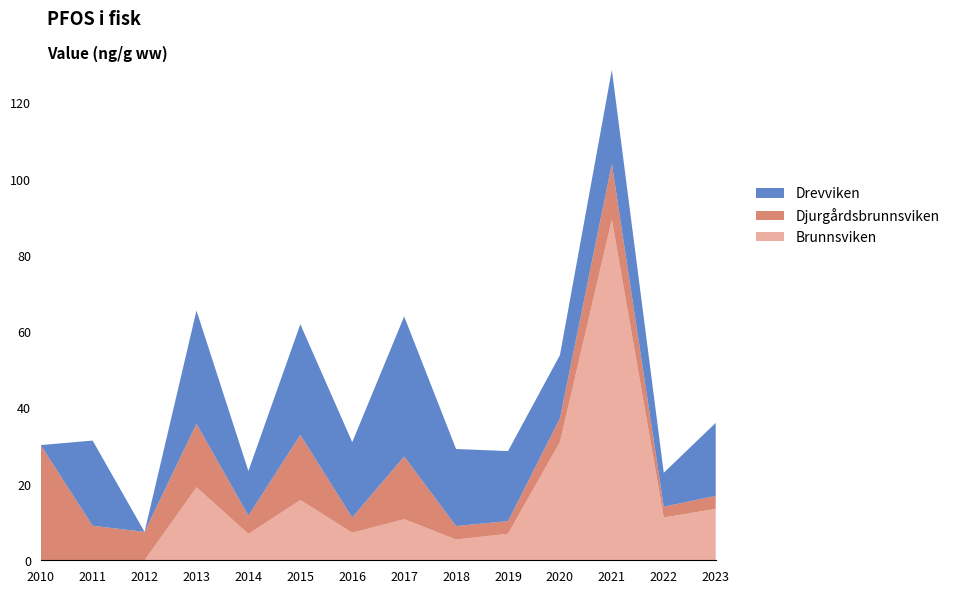

Reading right to left, transcribe all the data shown in this chart.

Brunnsviken: 2023=13.5	2022=11.2	2021=89.4	2020=31.0	2019=7.0	2018=5.5	2017=10.8	2016=7.2	2015=15.8	2014=6.9	2013=19.1	2012=0.0	2011=0.0	2010=0.0
Djurgårdsbrunnsviken: 2023=3.4	2022=2.8	2021=14.6	2020=6.2	2019=3.3	2018=3.5	2017=16.4	2016=4.0	2015=17.1	2014=4.8	2013=16.6	2012=7.4	2011=9.0	2010=30.2
Drevviken: 2023=19.1	2022=8.9	2021=24.6	2020=16.6	2019=18.4	2018=20.2	2017=36.7	2016=19.7	2015=29.0	2014=11.7	2013=29.7	2012=0.0	2011=22.3	2010=0.0